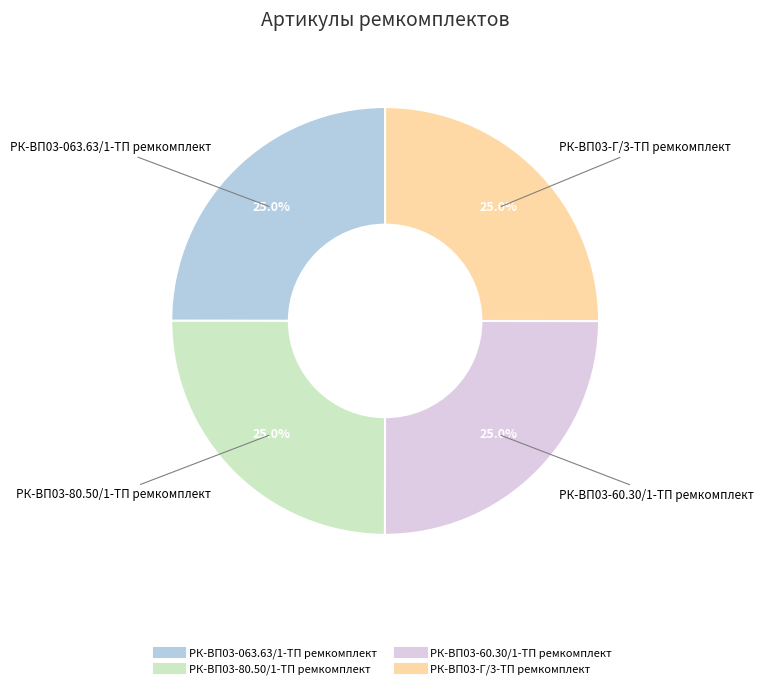

Is there any slice that represents more than half of the pie?

No